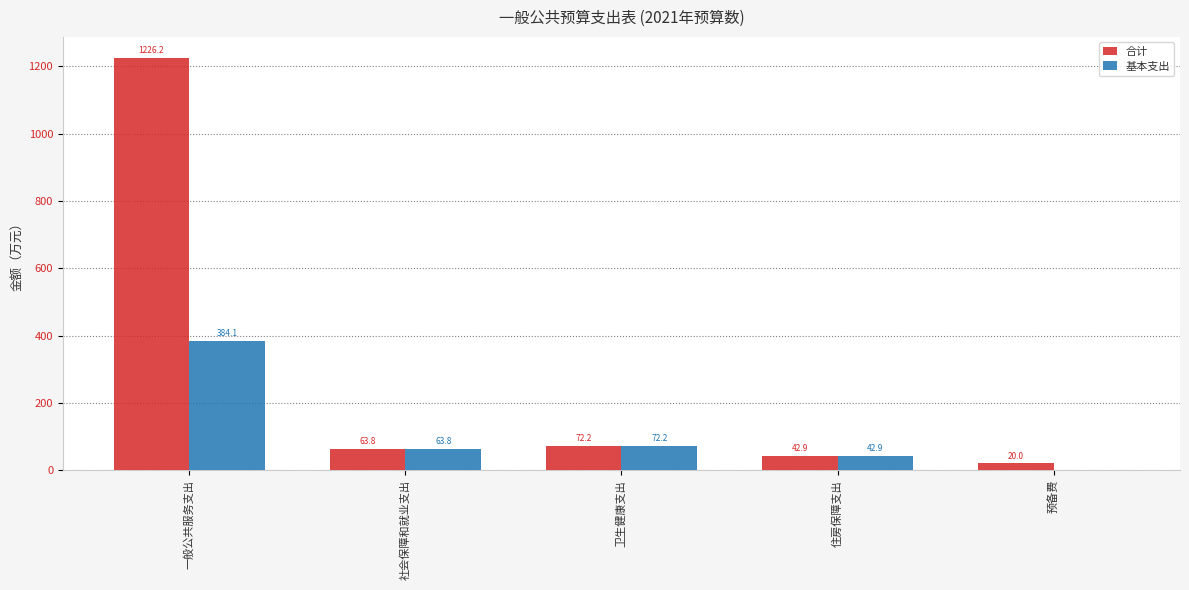

What is the greatest value displayed?

1226.2